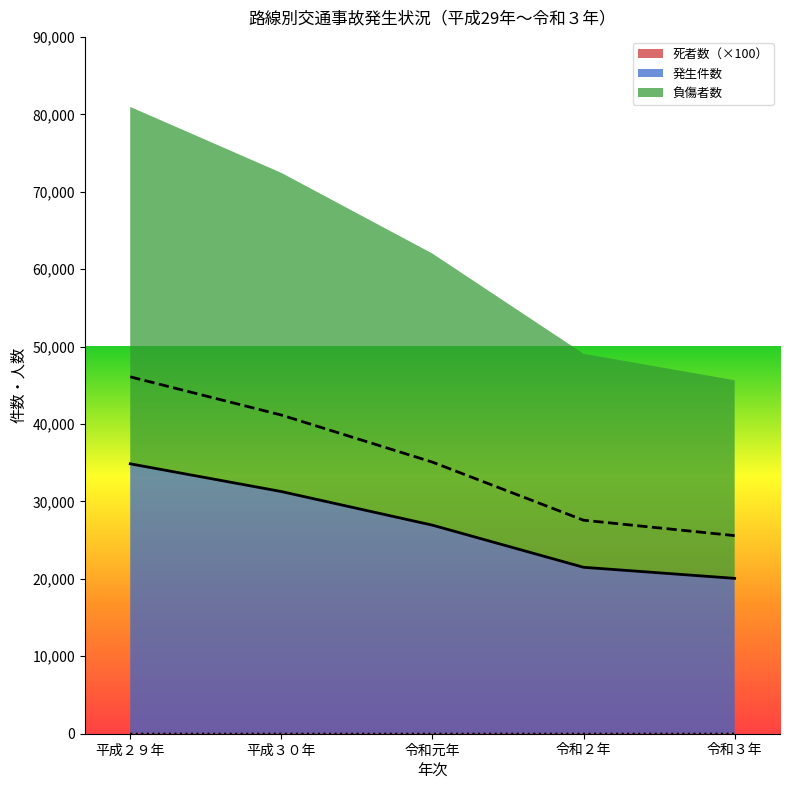

Reading right to left, transcribe all the data shown in this chart.

発生件数: 20066.0	21495.0	26936.0	31279.0	34862.0
死者数: 1.0	0.9	1.0	1.4	1.4
負傷者数: 25587.0	27575.0	35077.0	41158.0	46093.0